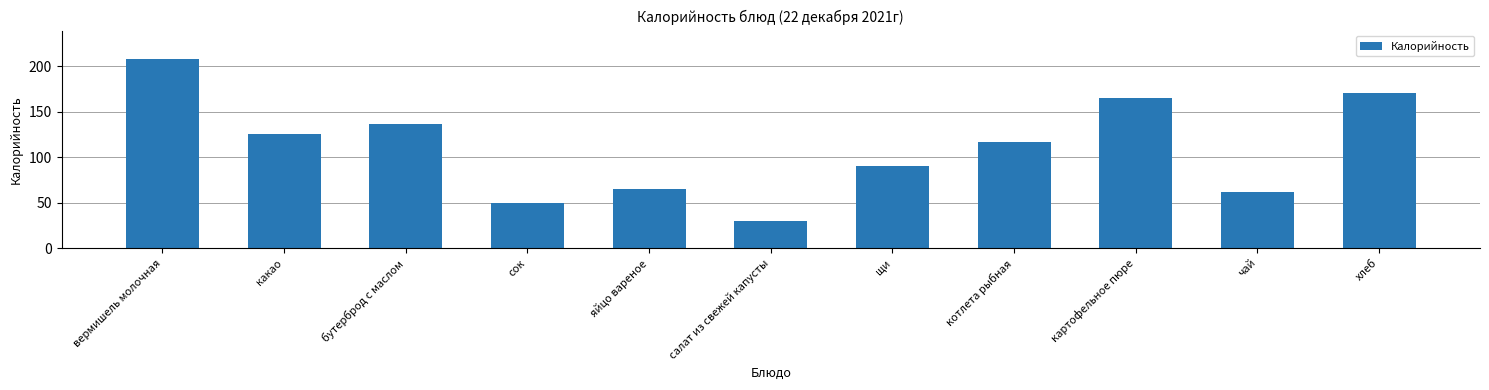

How many bars are there in total?

11